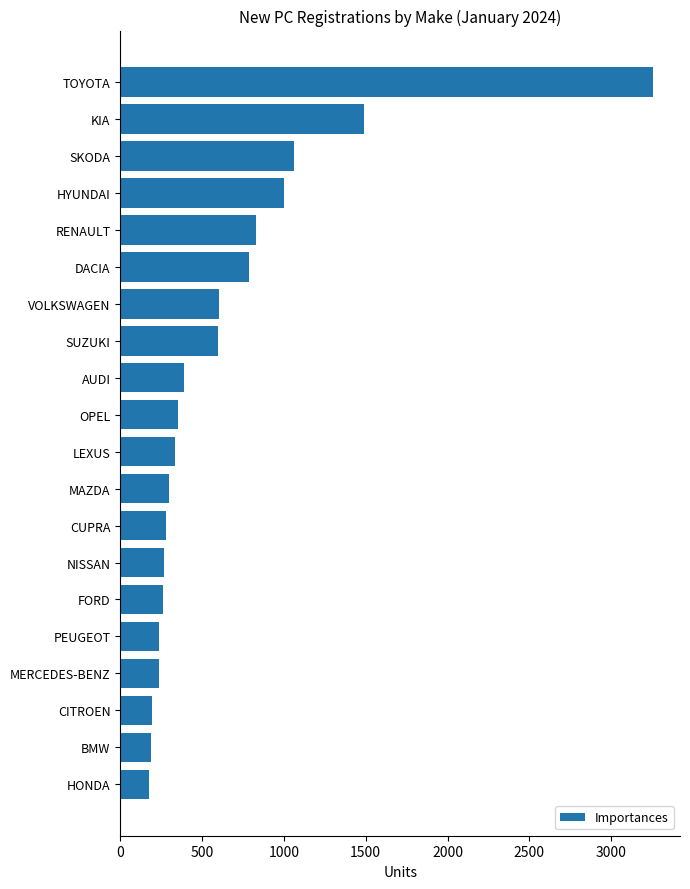

The chart shows a value of 346 at KIA. True or false?

False